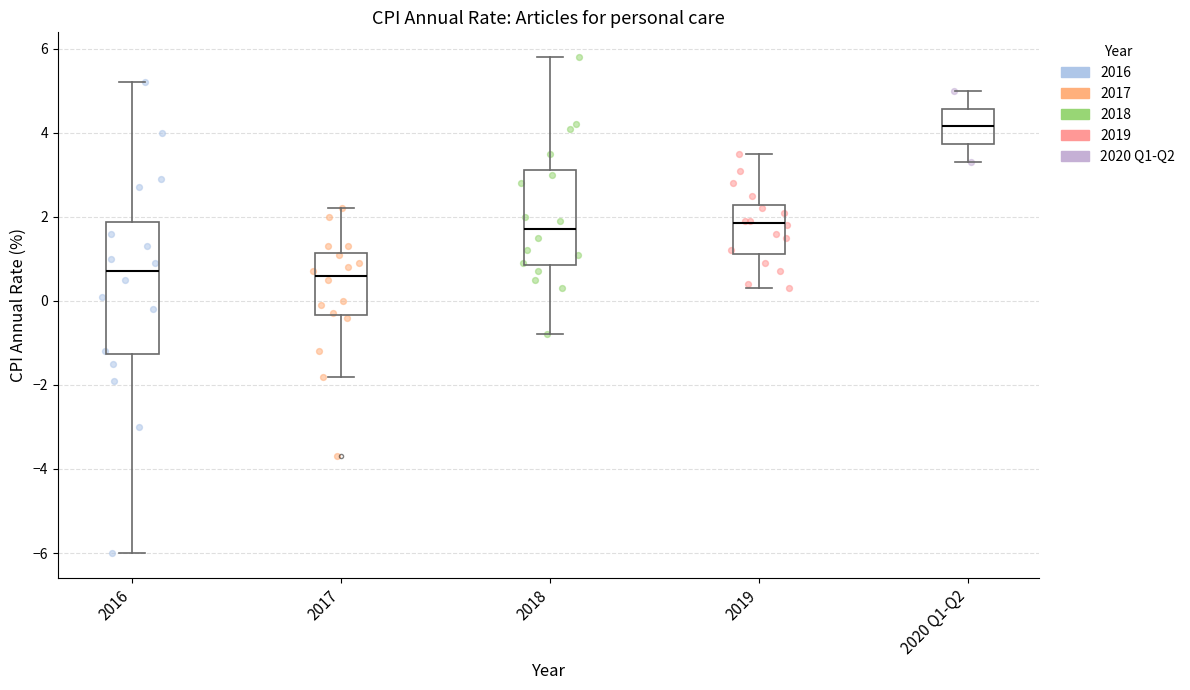

Reading left to right, read every box against the y-axis: the position of its median line, the range the box covers, and the ends of its whiskers. The values are not printed on the chart, so give them approximately, as read against the axis.

2016: median 0.8, box -1.2 to 1.8, whiskers -6.0 to 5.2
2017: median 0.6, box -0.4 to 1.2, whiskers -1.8 to 2.2
2018: median 1.8, box 0.8 to 3.2, whiskers -0.8 to 5.8
2019: median 1.8, box 1.2 to 2.2, whiskers 0.4 to 3.6
2020 Q1-Q2: median 4.2, box 3.8 to 4.6, whiskers 3.4 to 5.0